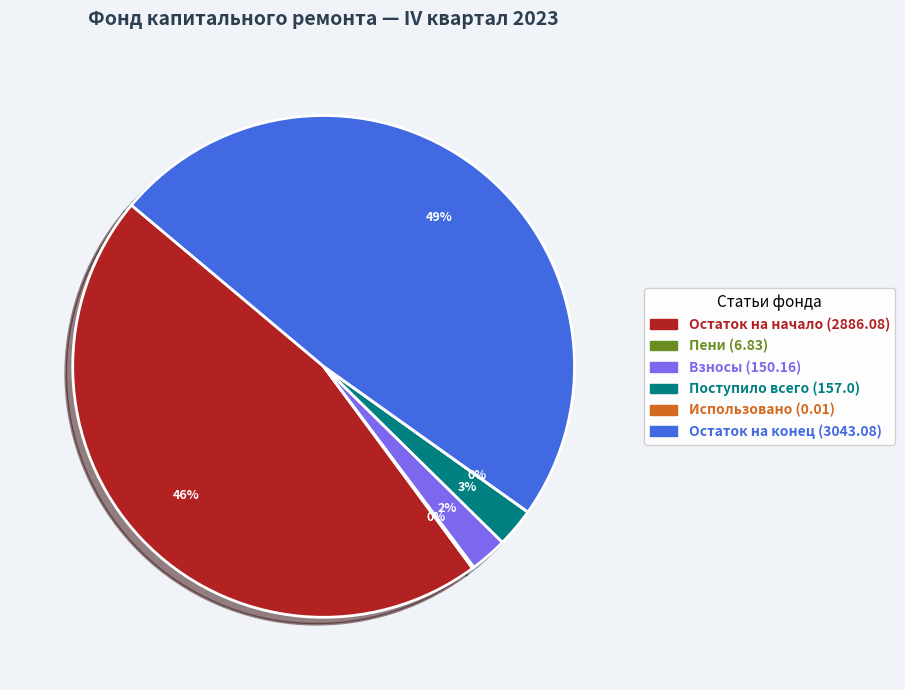

Is there any slice that represents more than half of the pie?

No